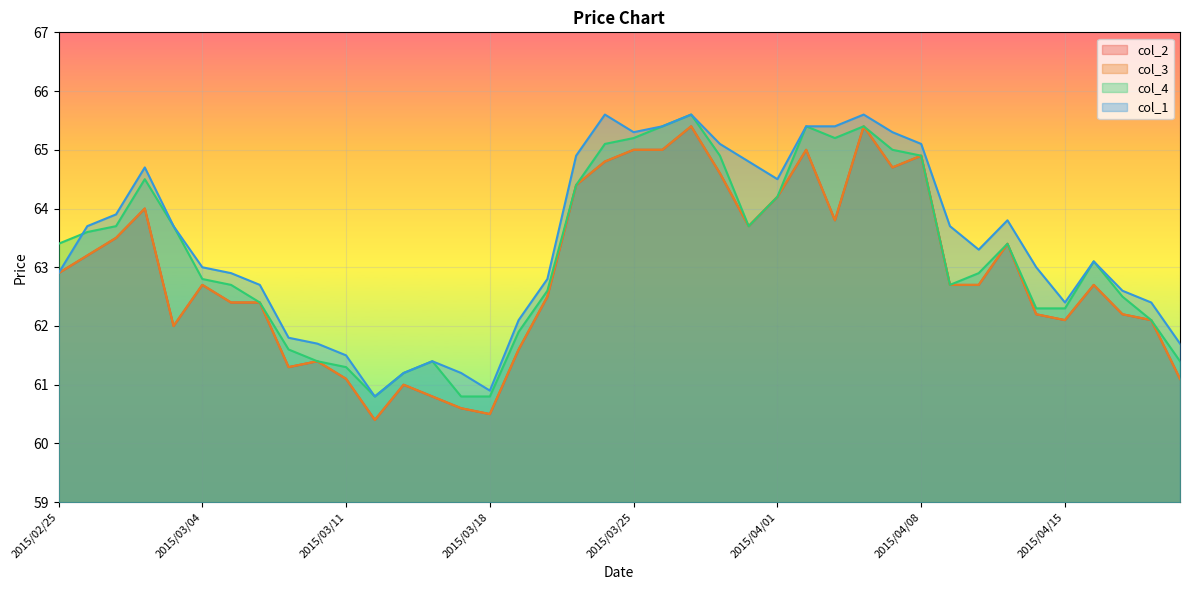

What are all the series names shown in the legend?

col_2, col_3, col_4, col_1